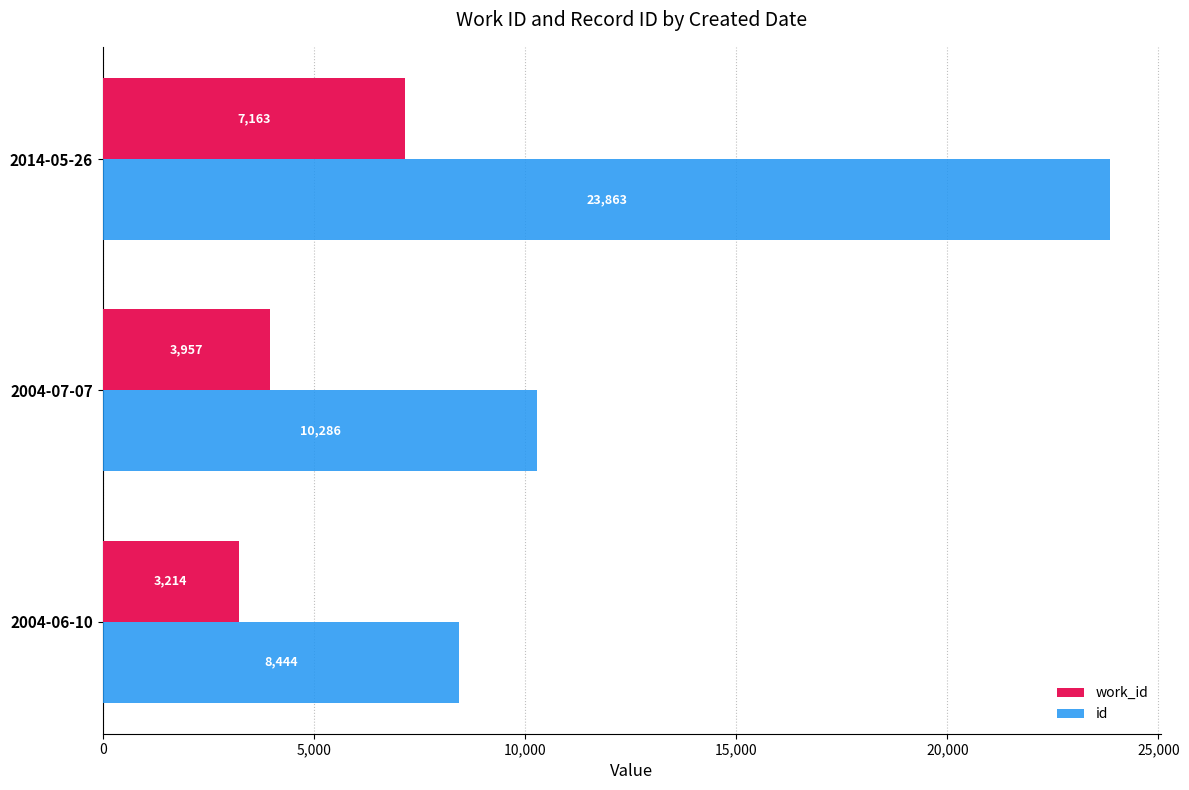

Is it true that id equals 23863 at 2014-05-26?

True